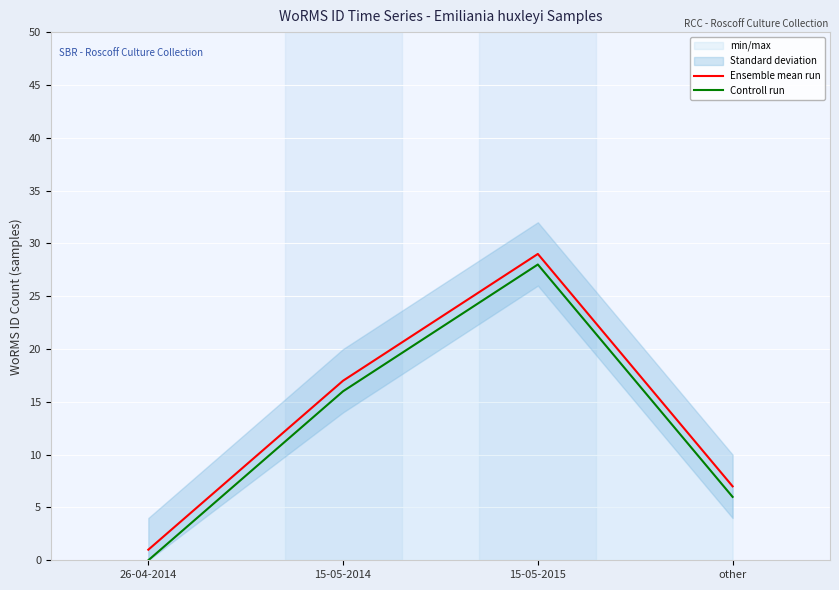

At which label does Ensemble mean run reach its peak?

15-05-2015